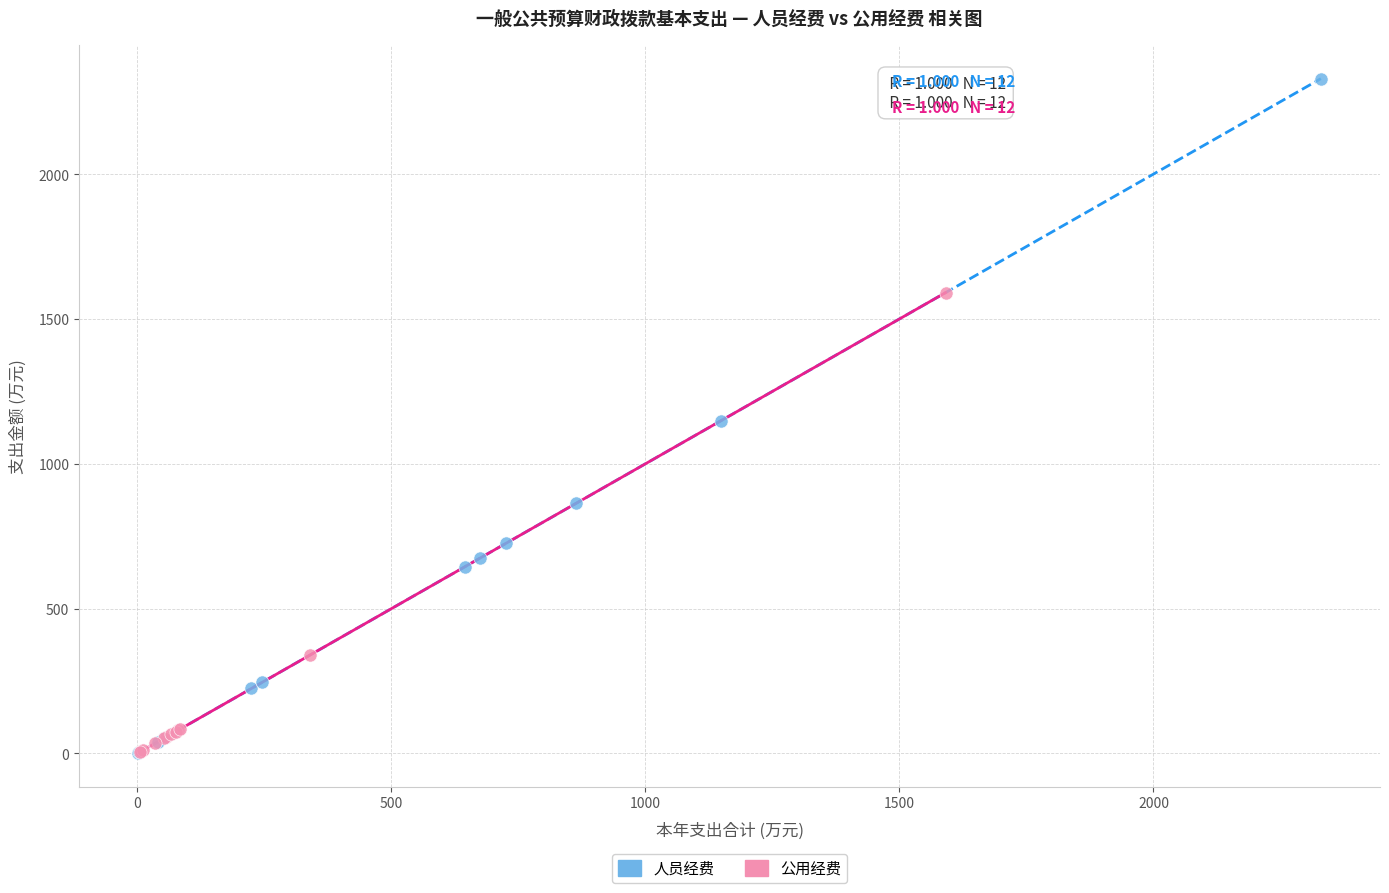

Which series reaches the maximum Y coordinate?

人员经费